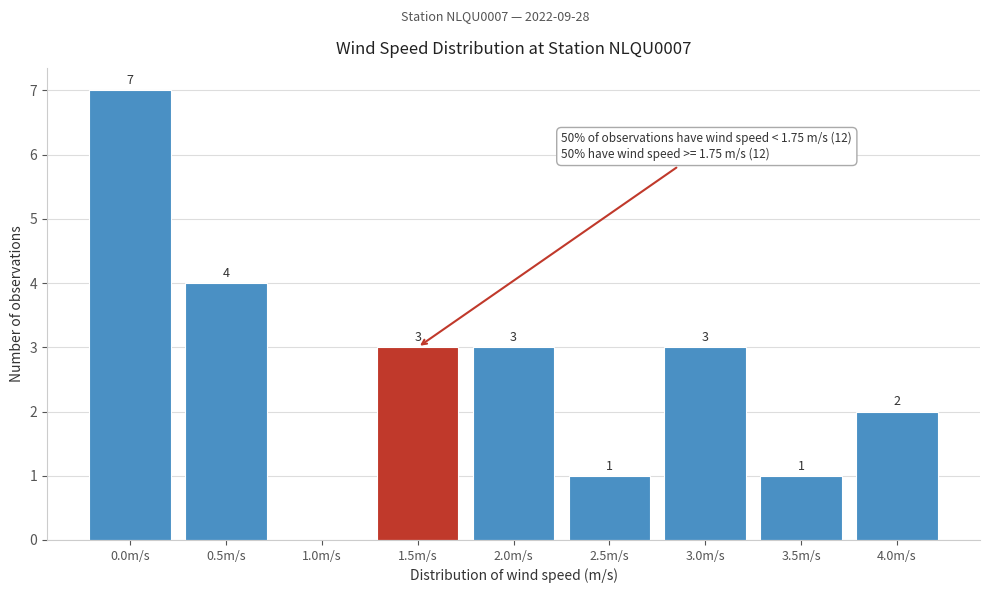

Reading left to right, what are all the values shown in this chart?

0.0m/s=7	0.5m/s=4	1.0m/s=0	1.5m/s=3	2.0m/s=3	2.5m/s=1	3.0m/s=3	3.5m/s=1	4.0m/s=2